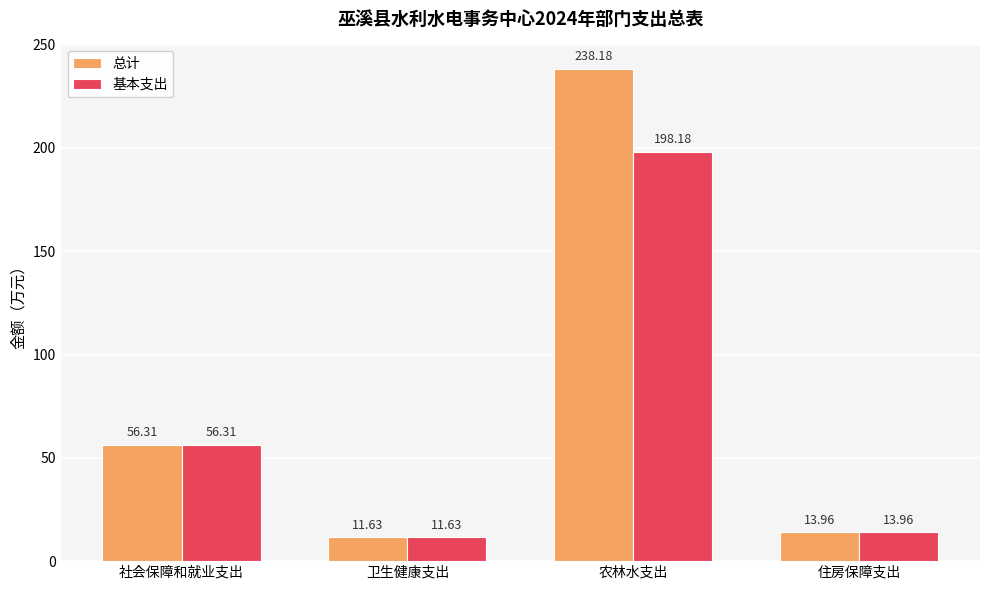

The value of 基本支出 at 社会保障和就业支出 is 56.3. True or false?

True